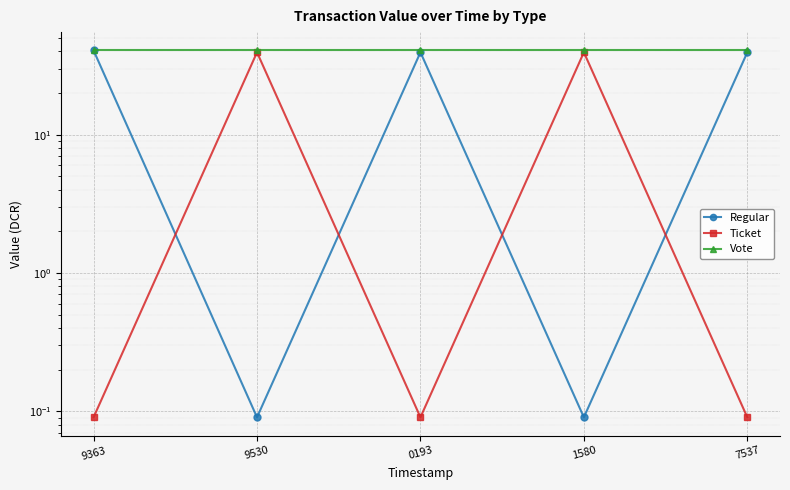

Which series has the largest total across all categories?

Vote